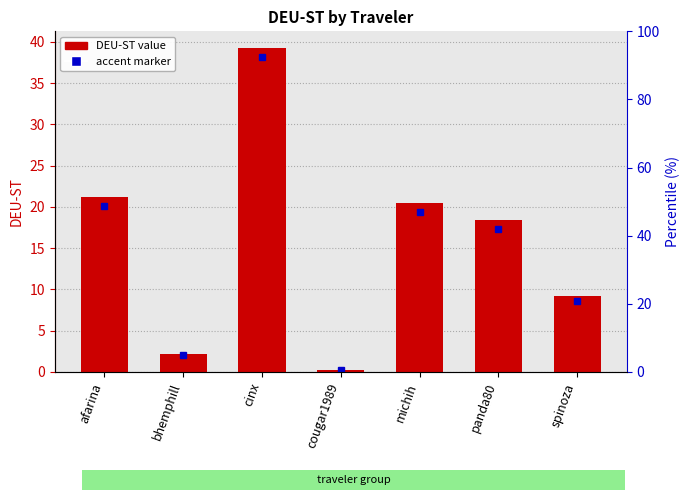

How many data points does each series have?

7